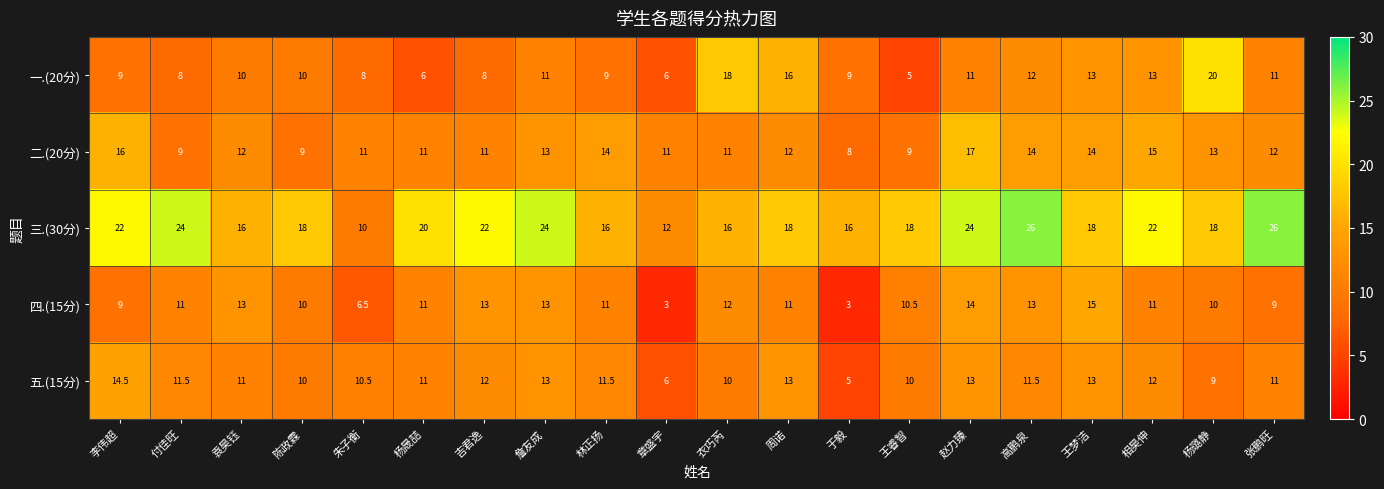

What is the difference between the 四.(15分) values at 陈政霖 and 李伟超?

1.0